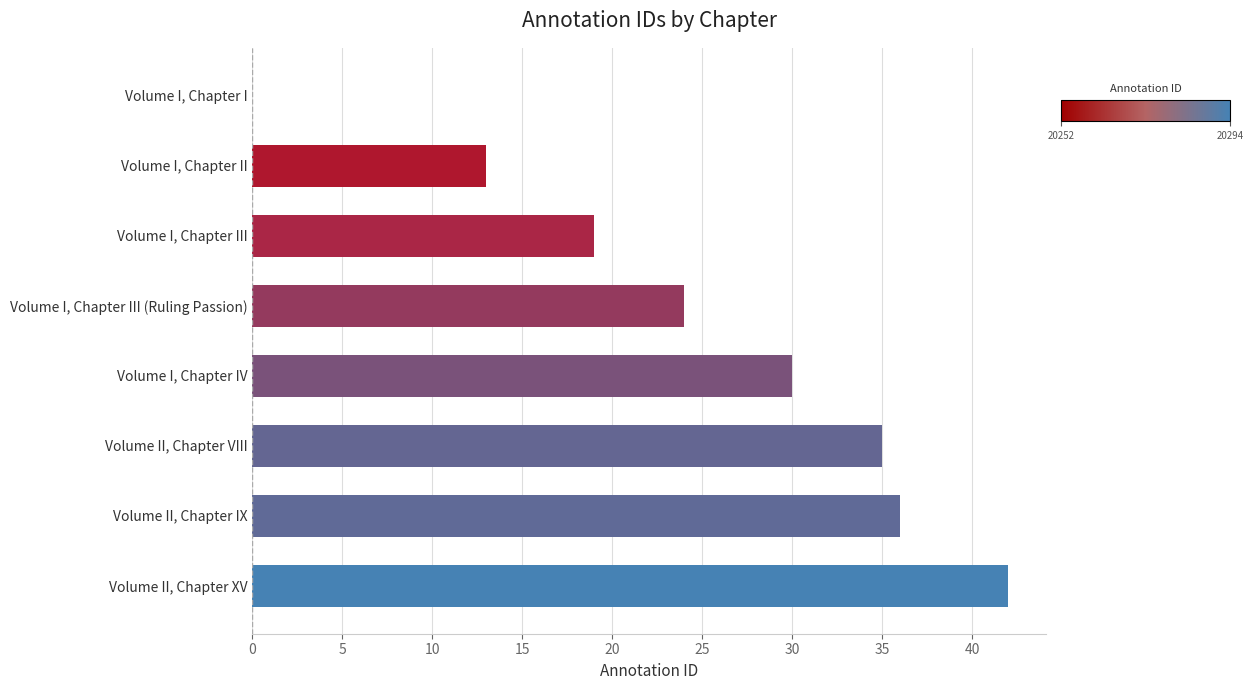

At which label is the value closest to 21?

Volume I, Chapter III